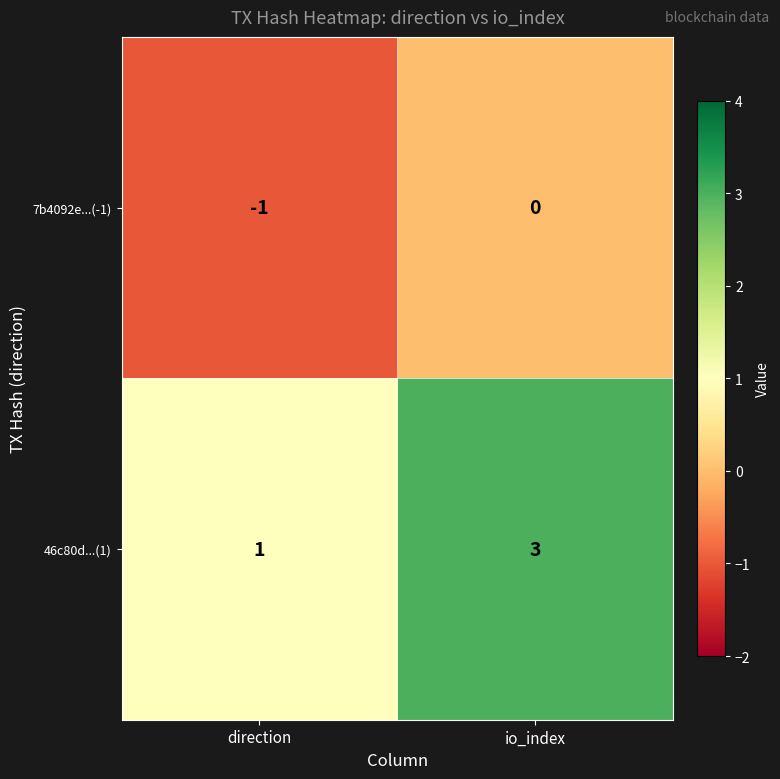

The 7b4092e...(-1) series shows -1 at direction. True or false?

True